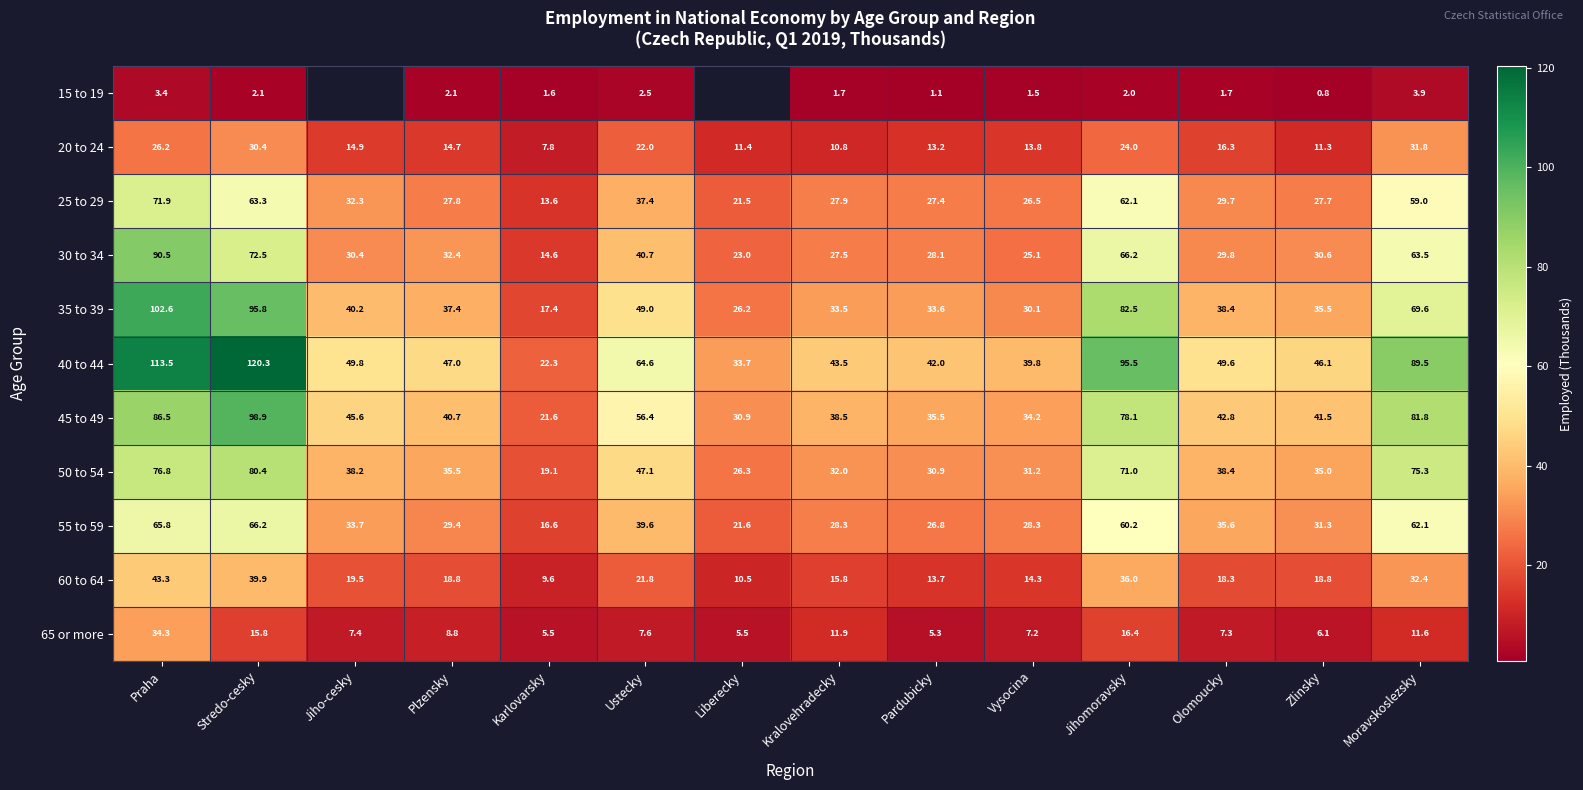

What is the sum of the 45 to 49 values at Kralovehradecky and Jiho-cesky?

84.1